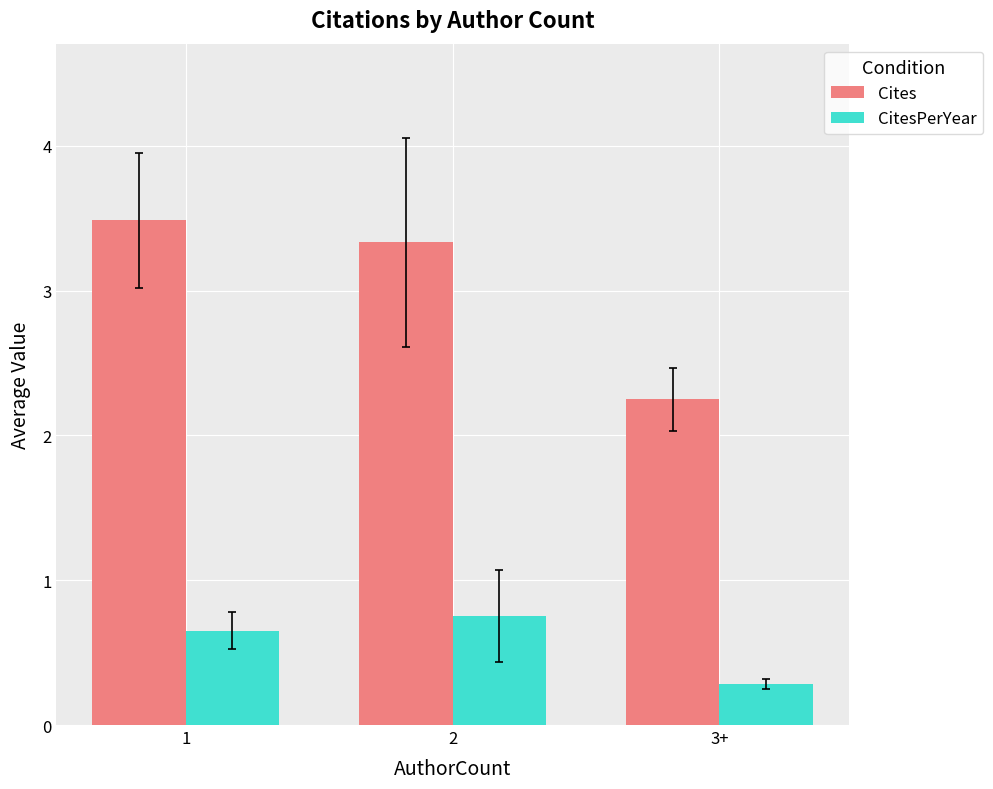

How many bars are there in each group?

2